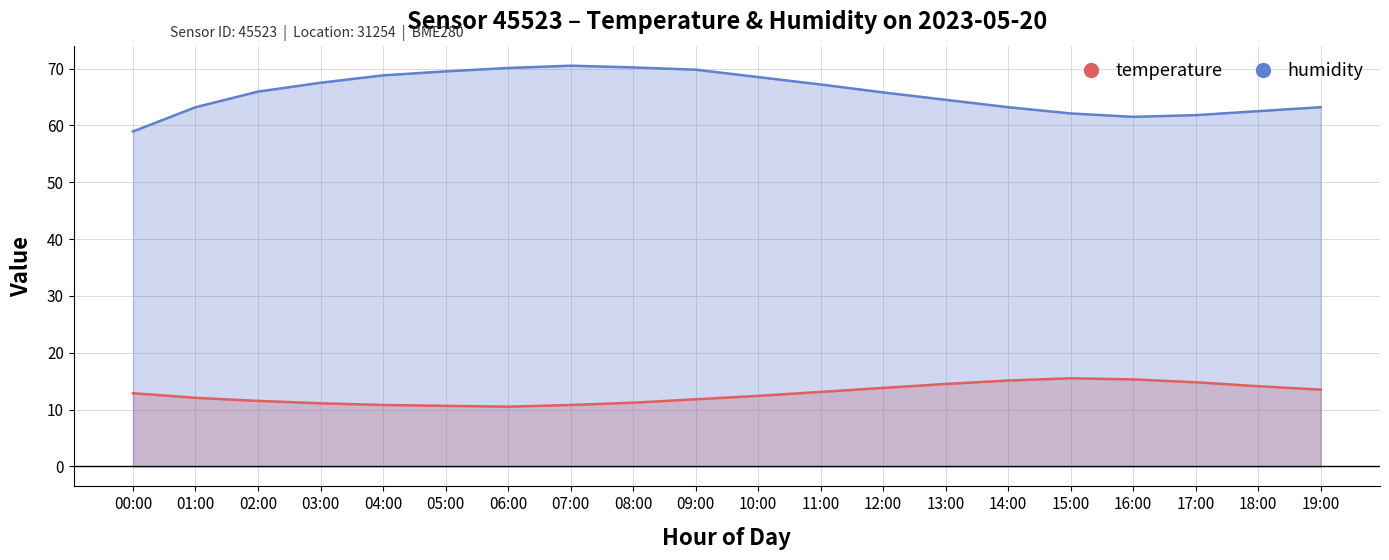

Is it true that temperature equals 13.1 at 11:00?

True